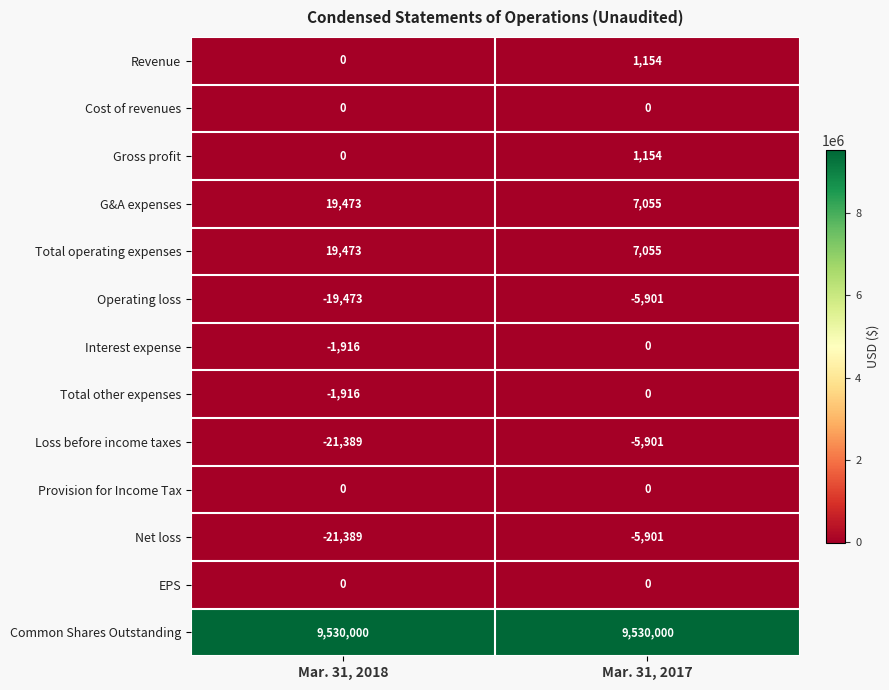

What value does the Interest expense series have at Mar. 31, 2018, to the nearest 50?

-1900